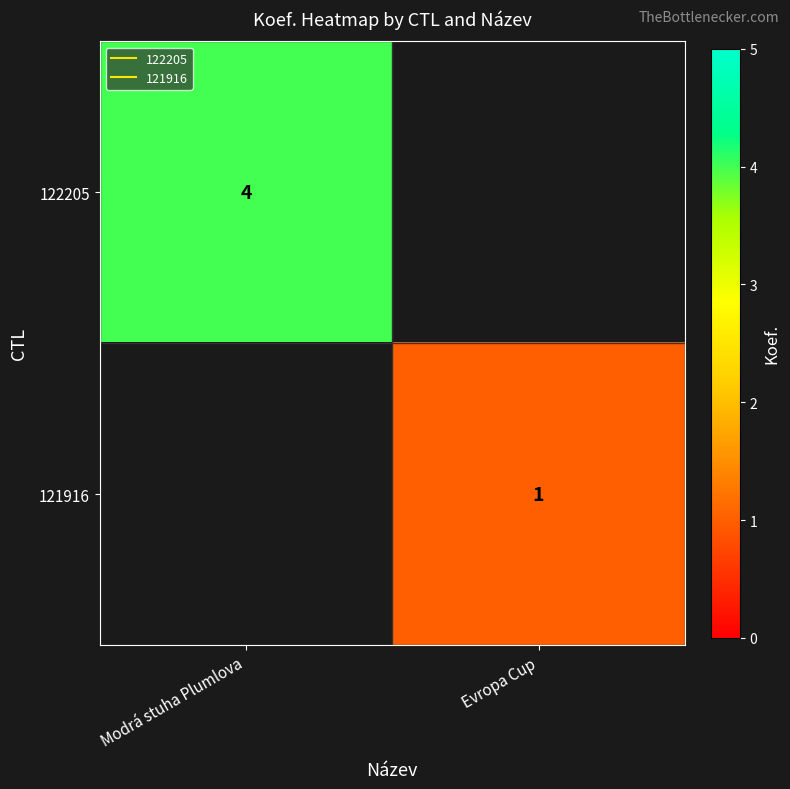

Rank the categories by 122205 value from lowest to highest.

Modrá stuha Plumlova, Evropa Cup